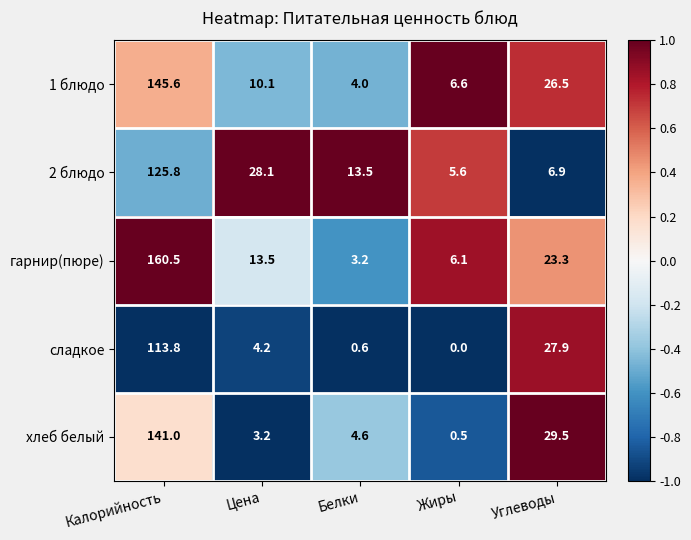

How many categories are shown in the chart?

5